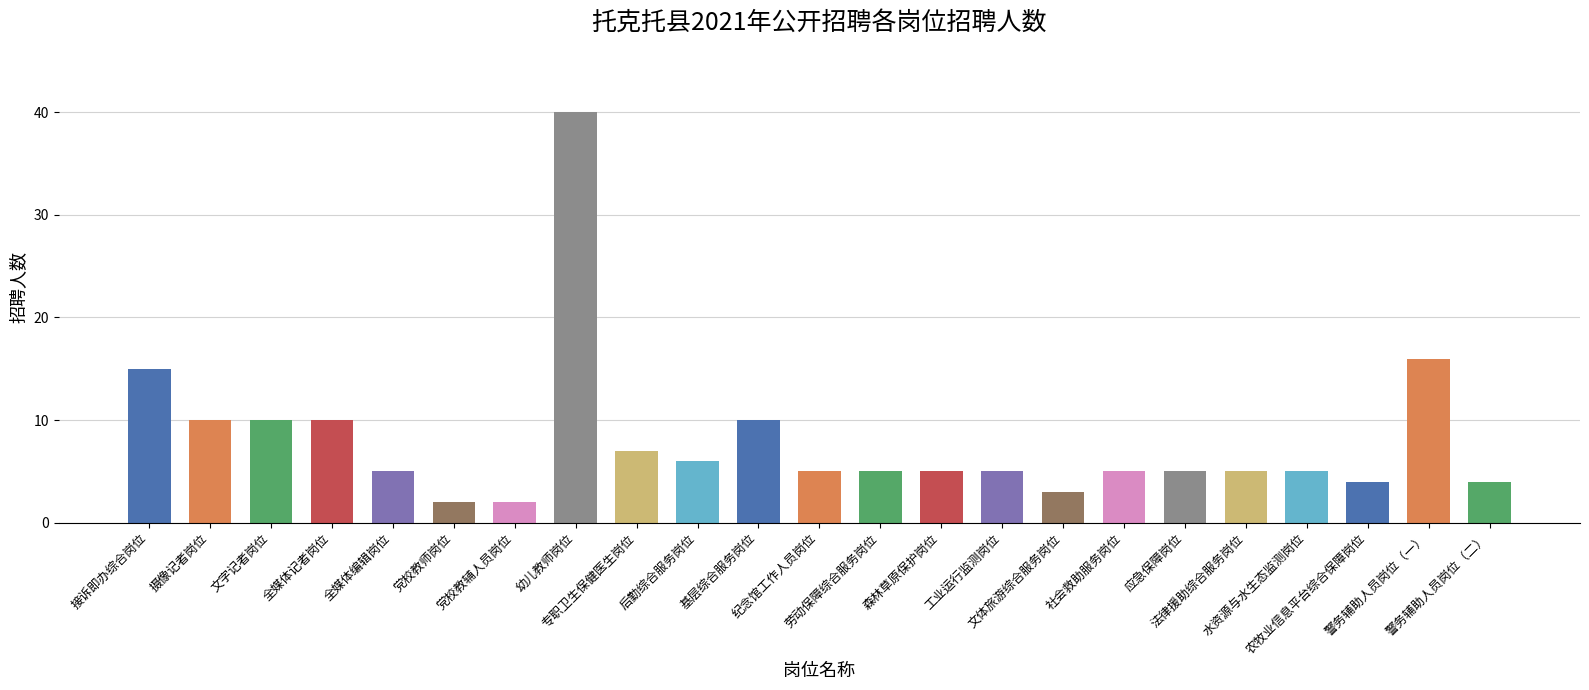

At which label is the value closest to 21?

警务辅助人员岗位（一）